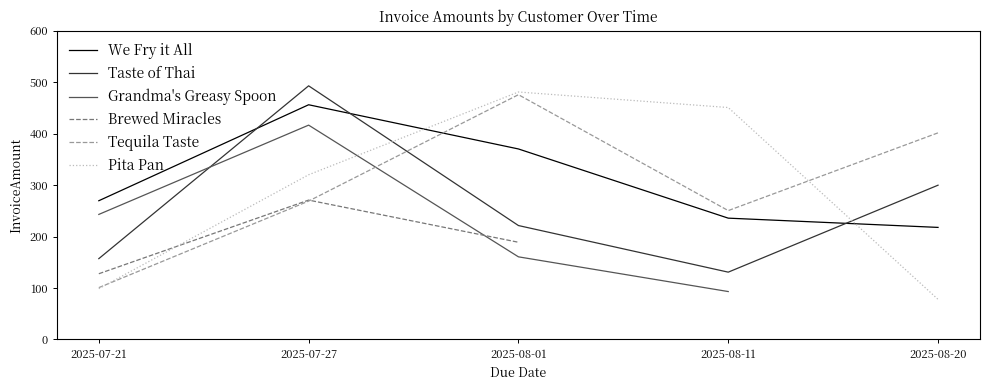

At how many categories does at least one series exceed 446?

3